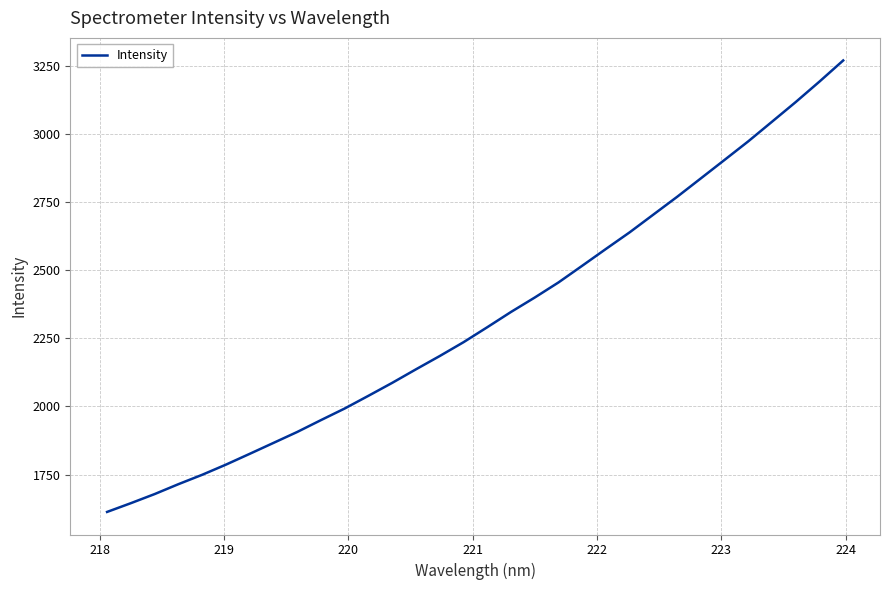

What is the difference between the maximum and minimum values?

1655.5